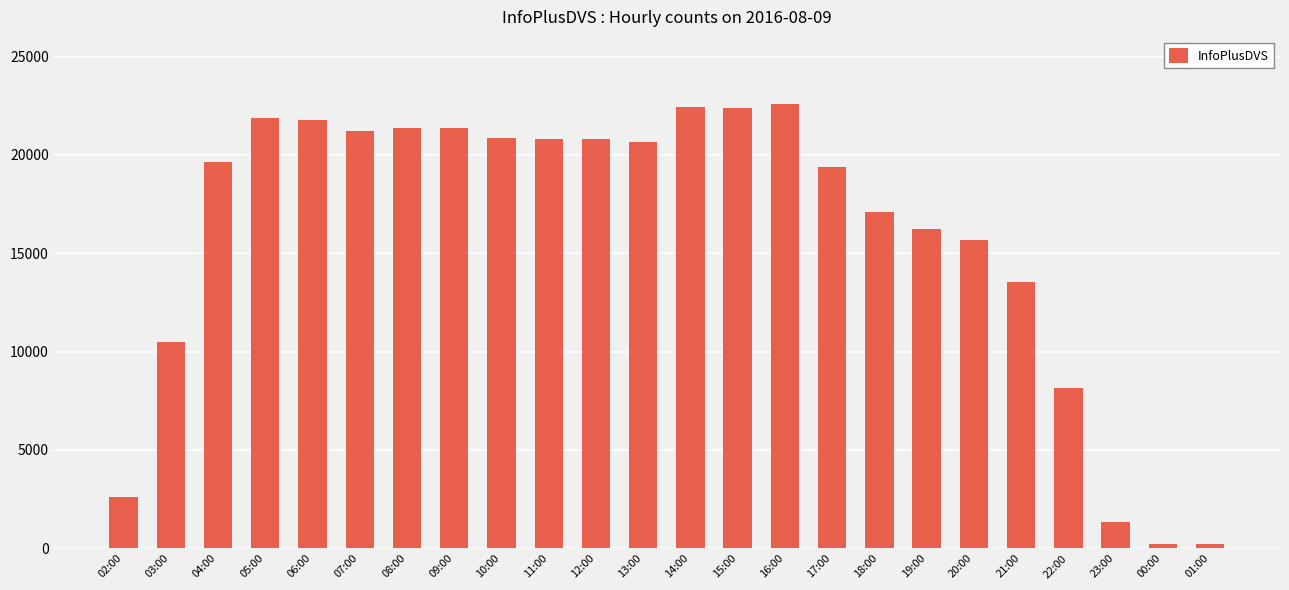

What is the sum of the values at 06:00 and 00:00?

22033